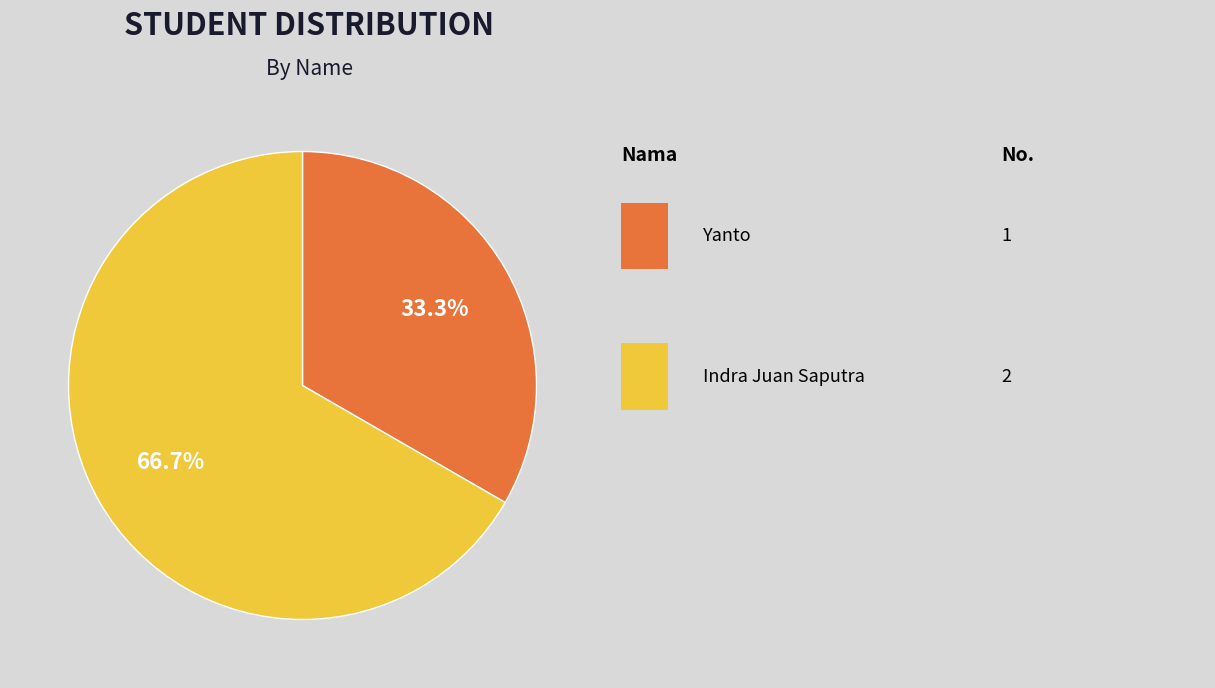

Does any single category account for the majority?

Yes